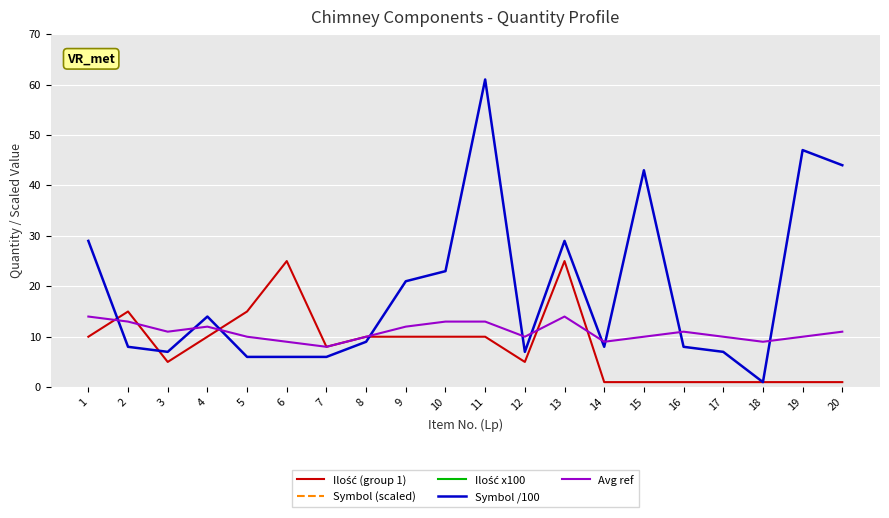

Rank the series at 2 from highest to lowest value.

Ilość x100, Symbol (scaled), Ilość (group 1), Avg ref, Symbol /100